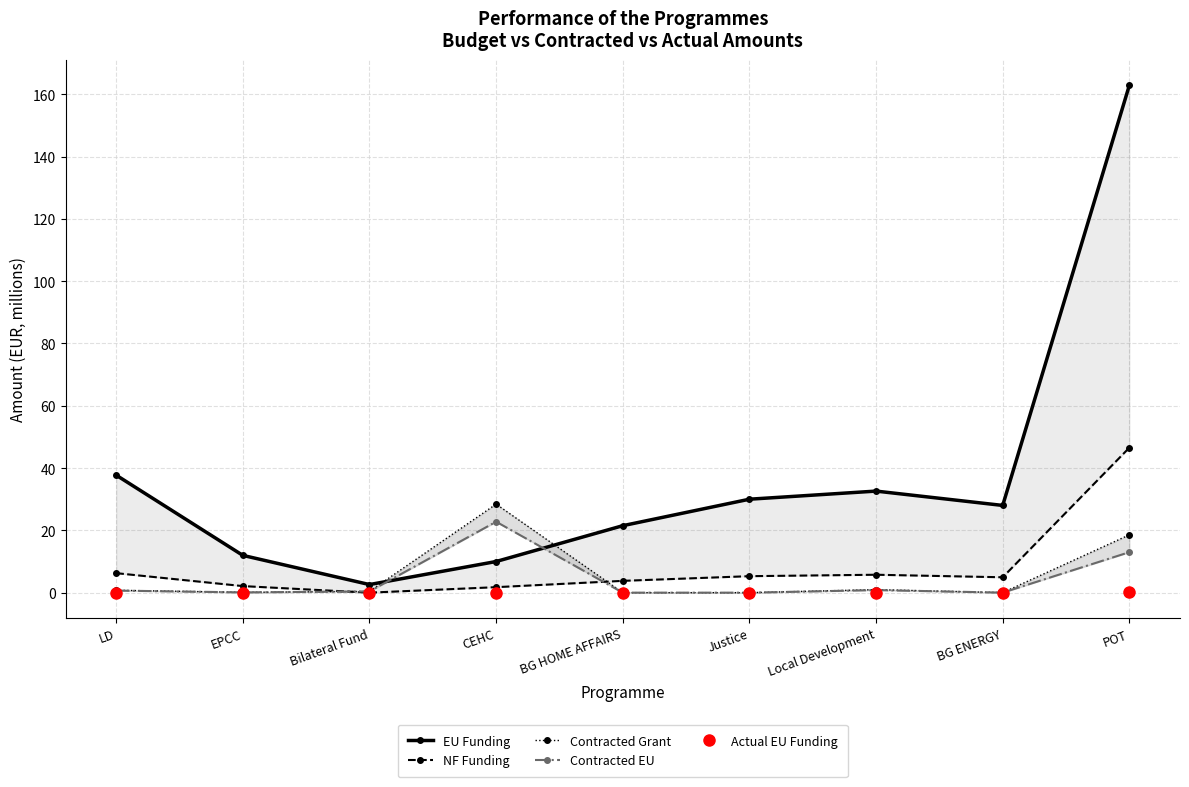

What is the value of the EU Funding point at the 3rd from the left?

2.6